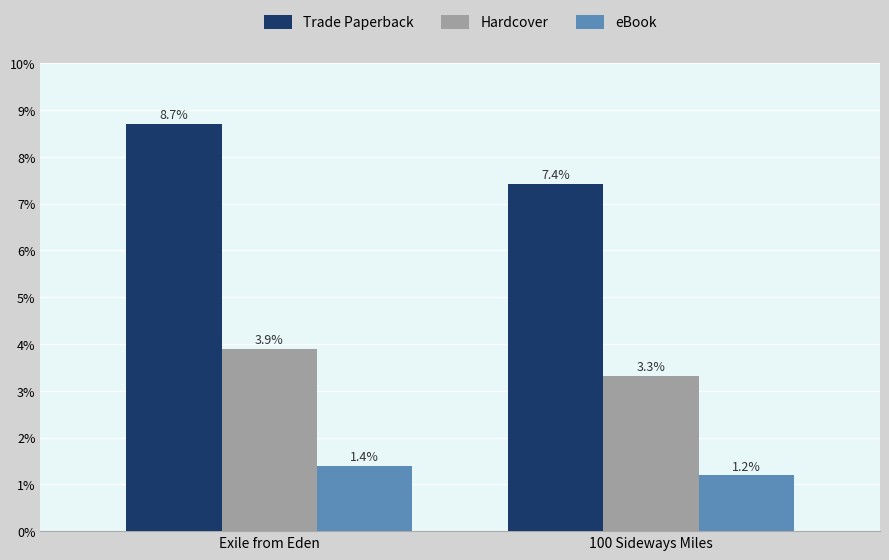

Count the number of categories in the chart.

2